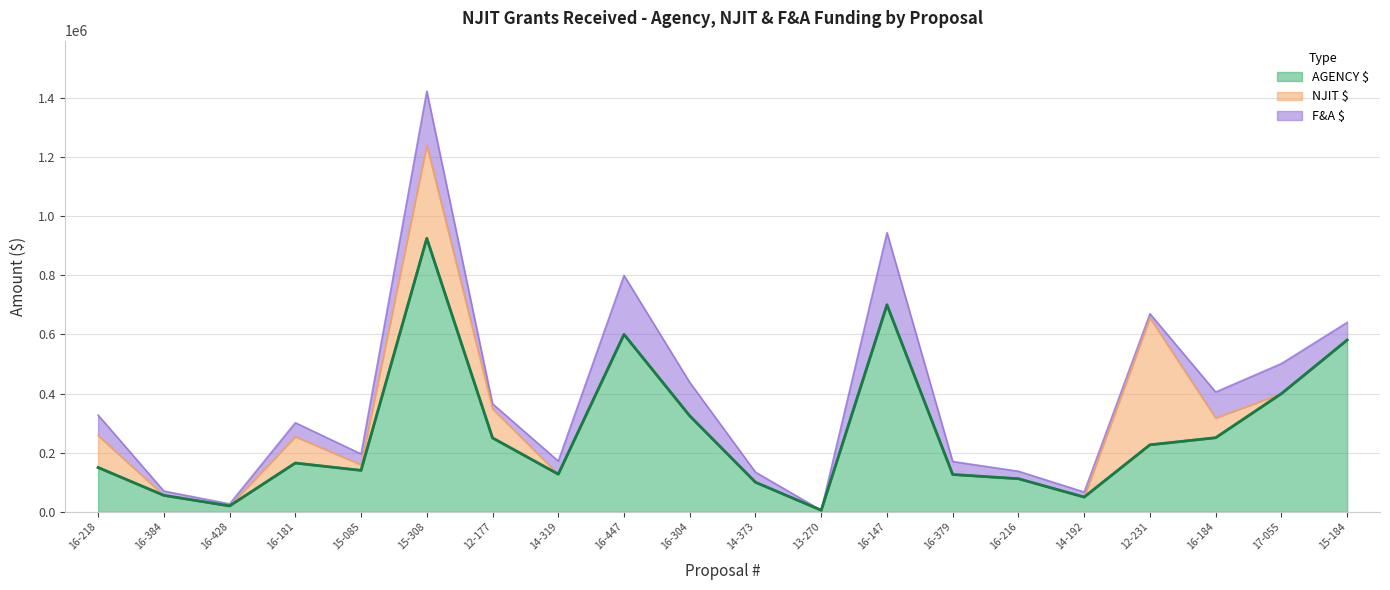

Rank the series at 16-216 from highest to lowest value.

AGENCY $, F&A $, NJIT $